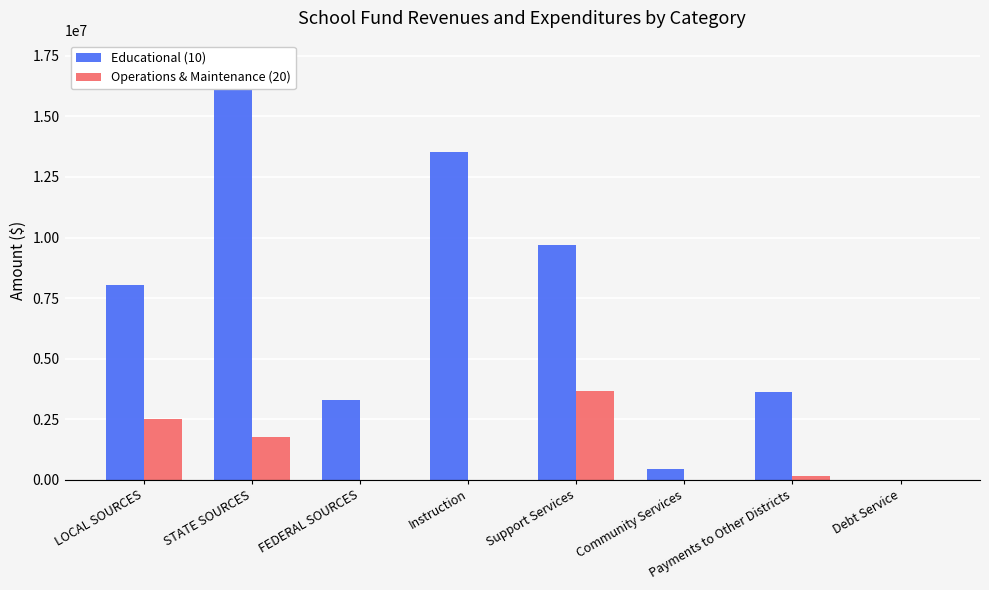

Read the Educational (10) value at Payments to Other Districts, to the nearest 10.

3621010